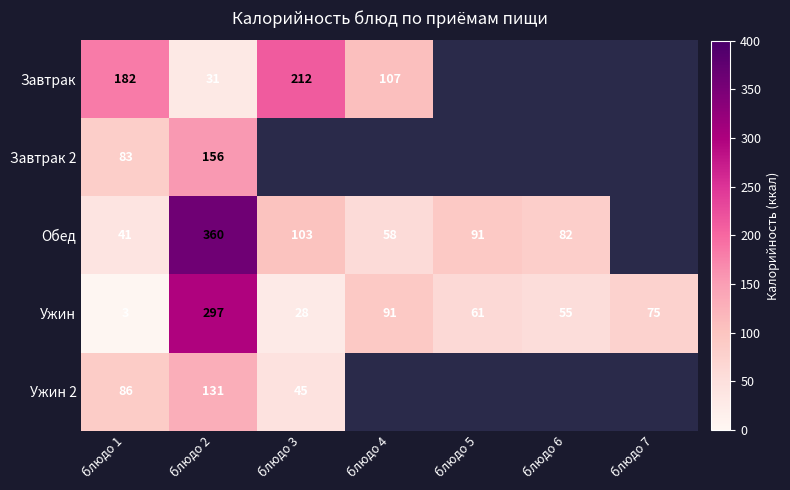

At which label is Ужин closest to 150?

блюдо 4